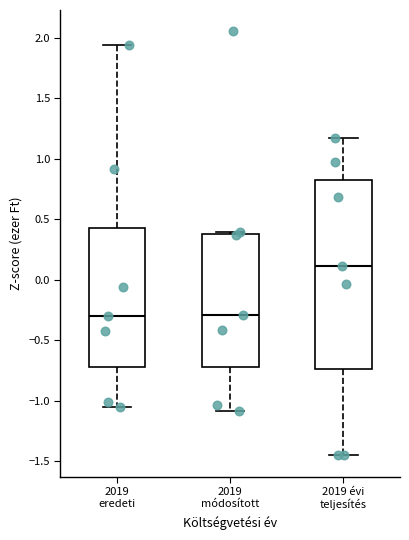

Which box is the tallest, from its lower edge to its upper edge?

2019 évi teljesítés